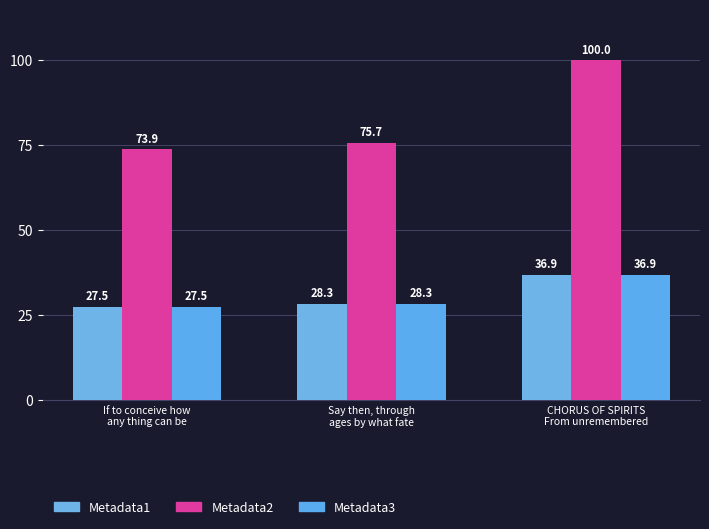

What is the difference between the highest and lowest values at CHORUS OF SPIRITS
From unremembered?

63.1